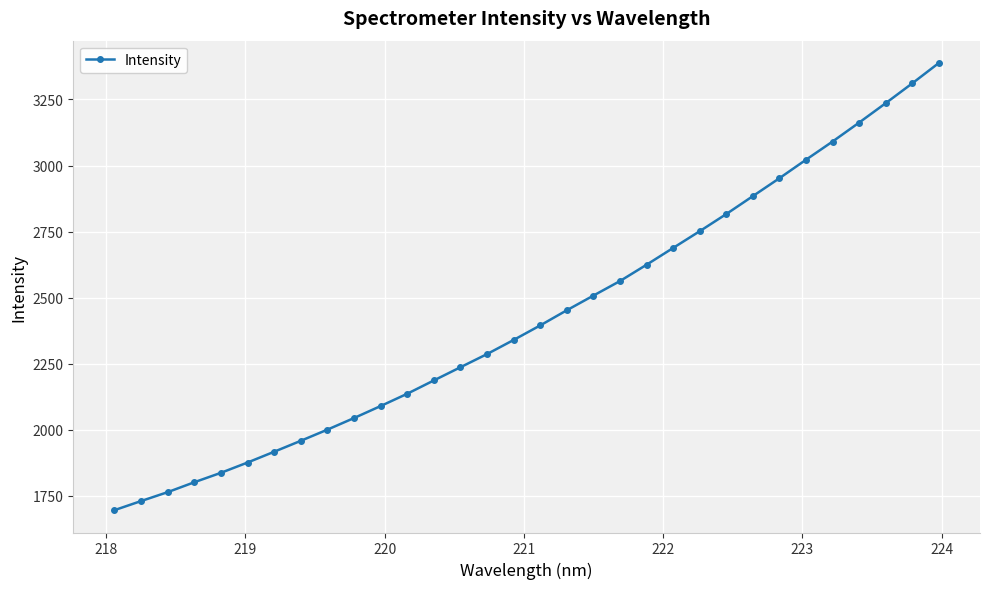

What is the value of the 25th point from the left?

2884.1